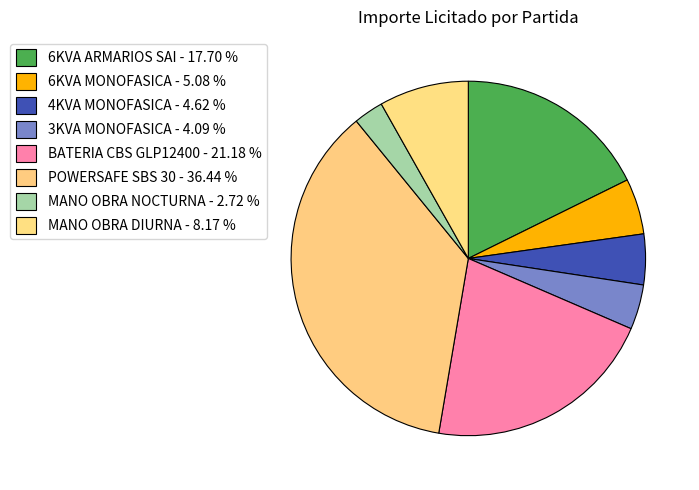

Which slice is the largest?

POWERSAFE SBS 30